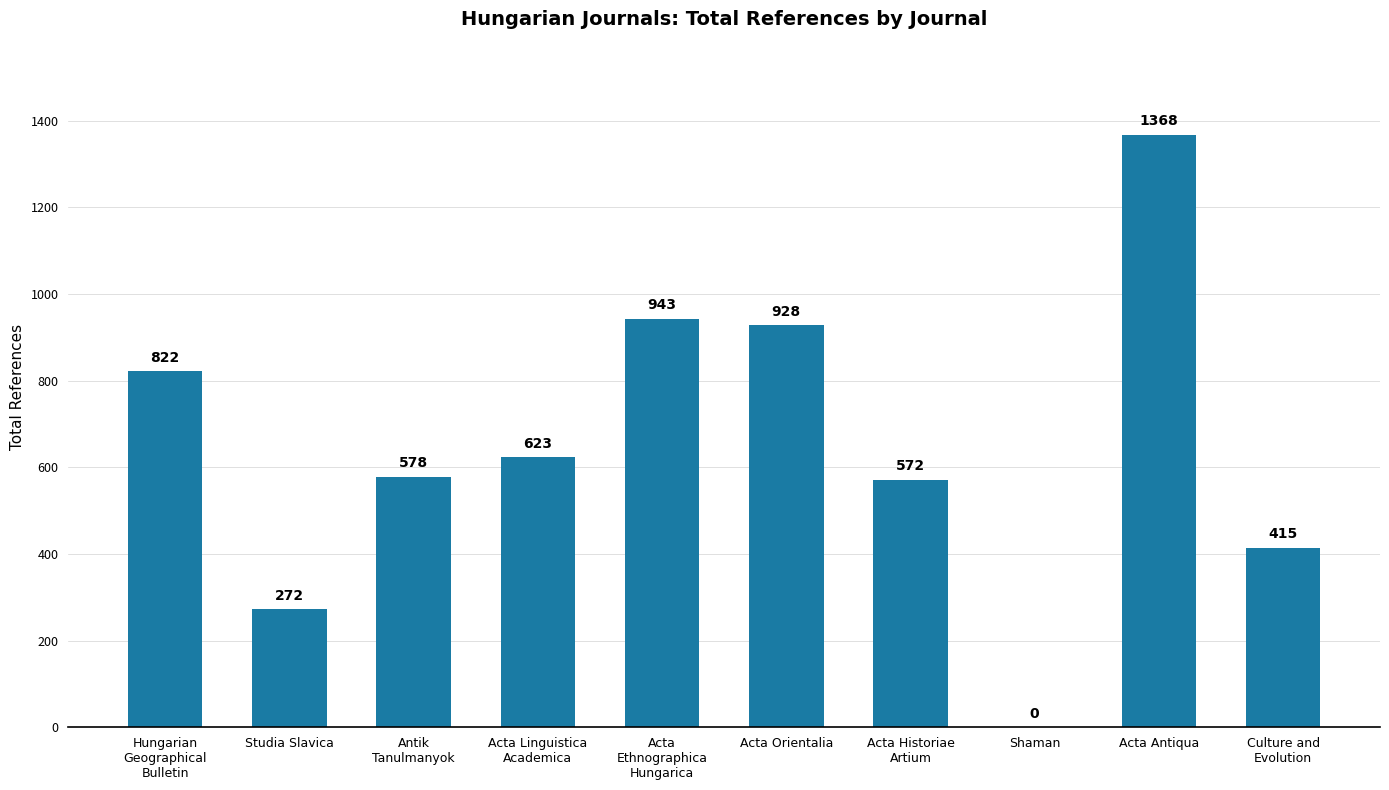

At which category does the chart reach its peak across all series?

Acta Antiqua